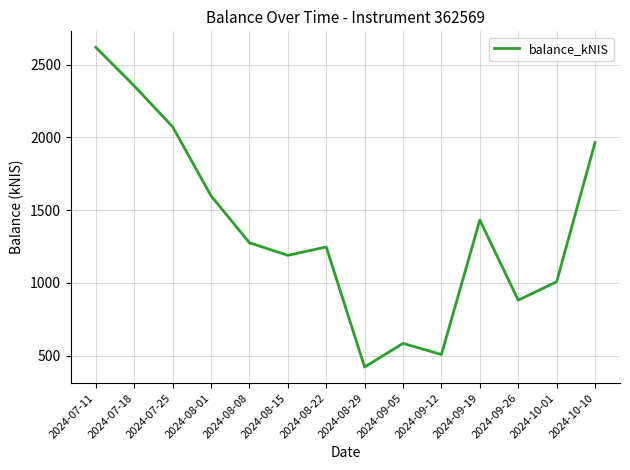

What is the average value?

1367.9